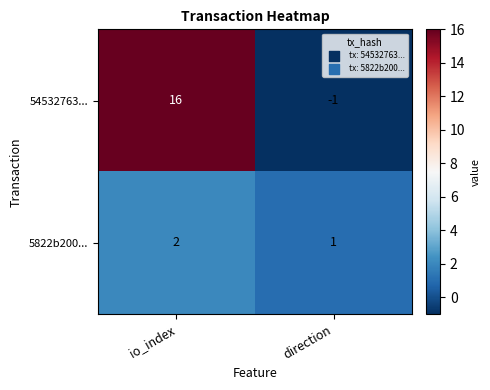

What is the spread (max minus min) of values at io_index?

14